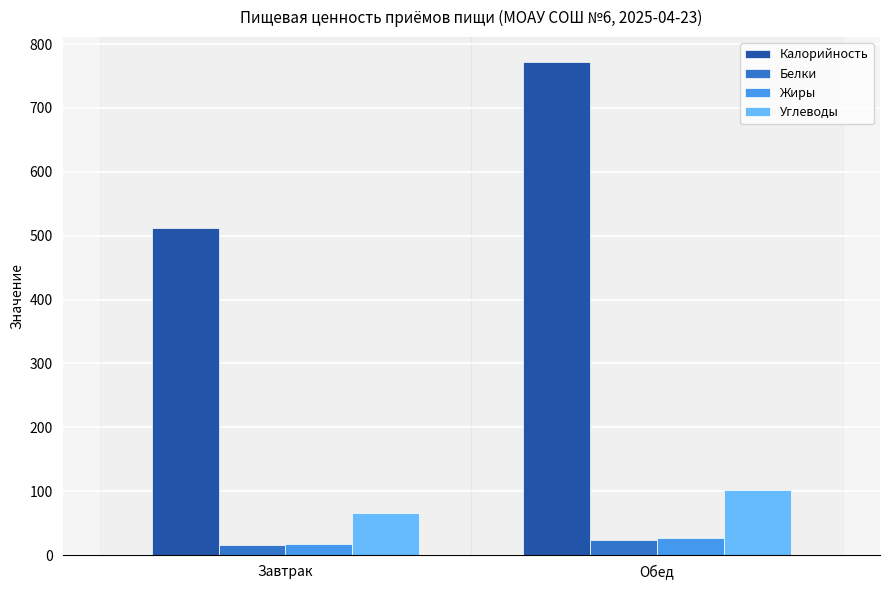

What is the total value across all series at Завтрак?

610.2